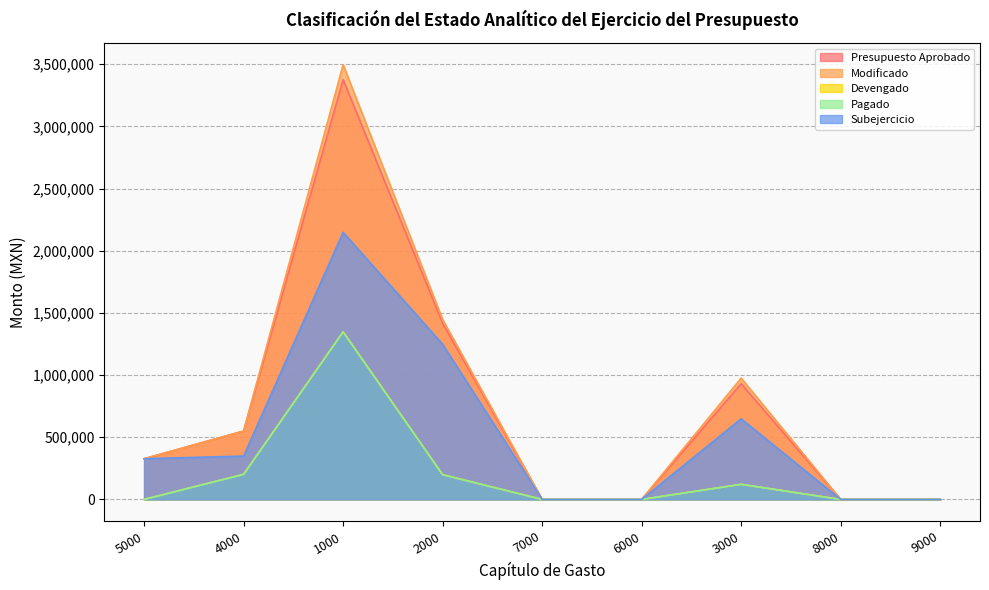

At which label does Modificado reach its minimum?

7000